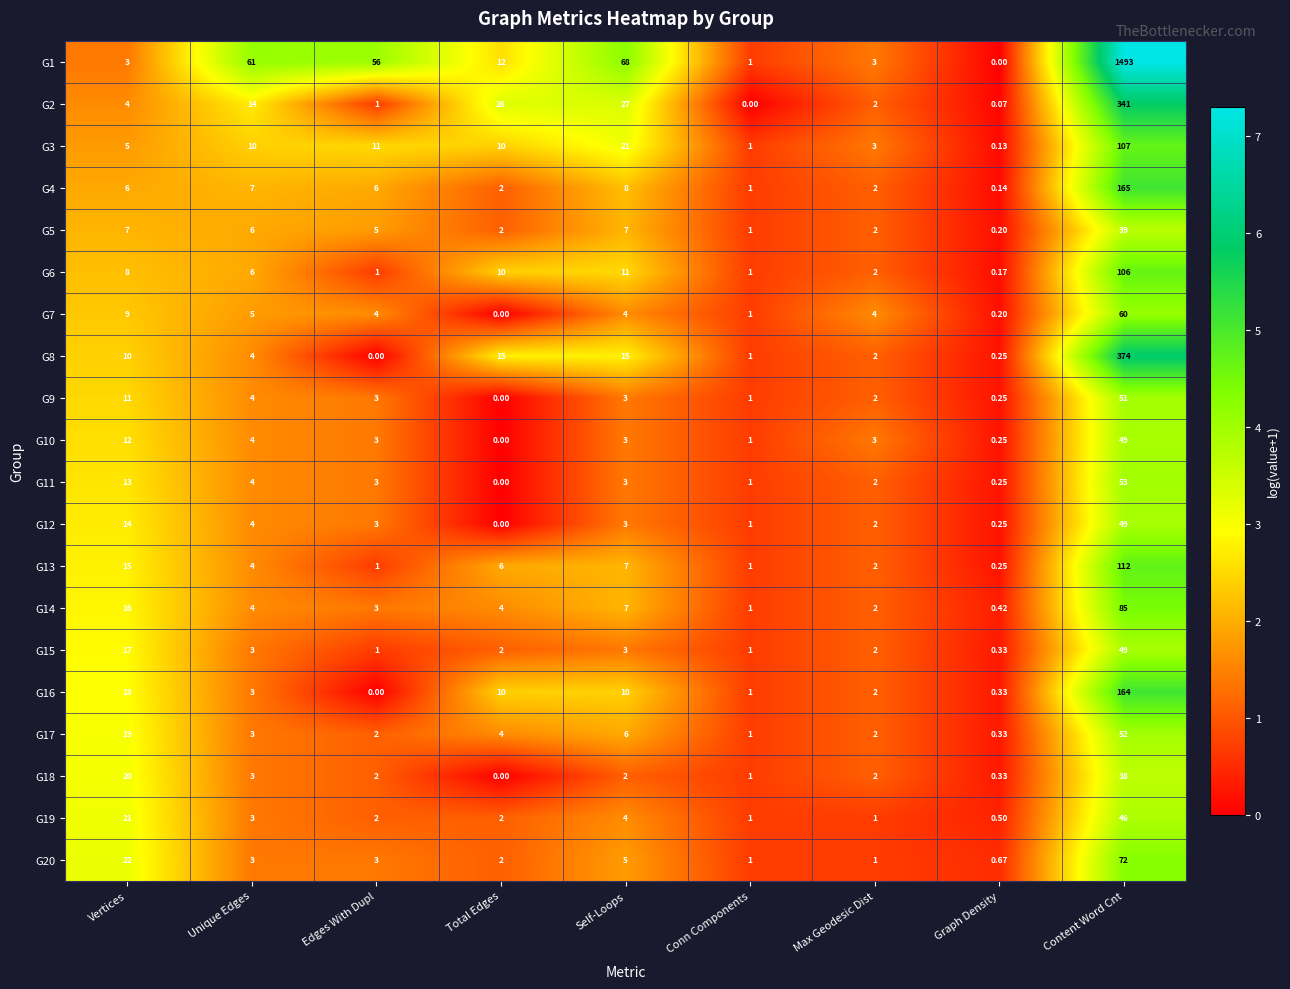

Which category has the highest value in the G14 series?

Content Word Cnt